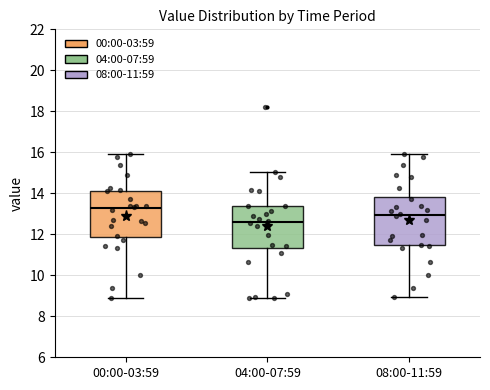

Reading left to right, read every box against the y-axis: the position of its median line, the range the box covers, and the ends of its whiskers. The values are not printed on the chart, so give them approximately, as read against the axis.

00:00-03:59: median 13.2, box 11.8 to 14.2, whiskers 9.0 to 16.0
04:00-07:59: median 12.6, box 11.4 to 13.4, whiskers 9.0 to 15.0
08:00-11:59: median 13.0, box 11.4 to 13.8, whiskers 9.0 to 16.0